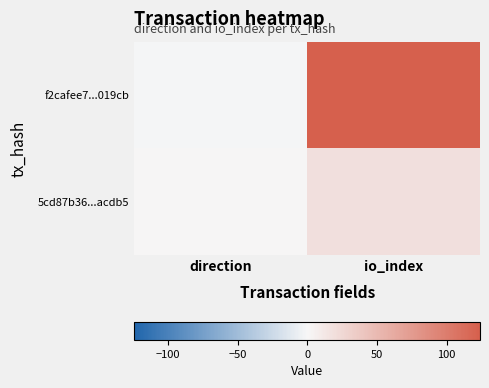

What is the total value across all series at io_index?

143